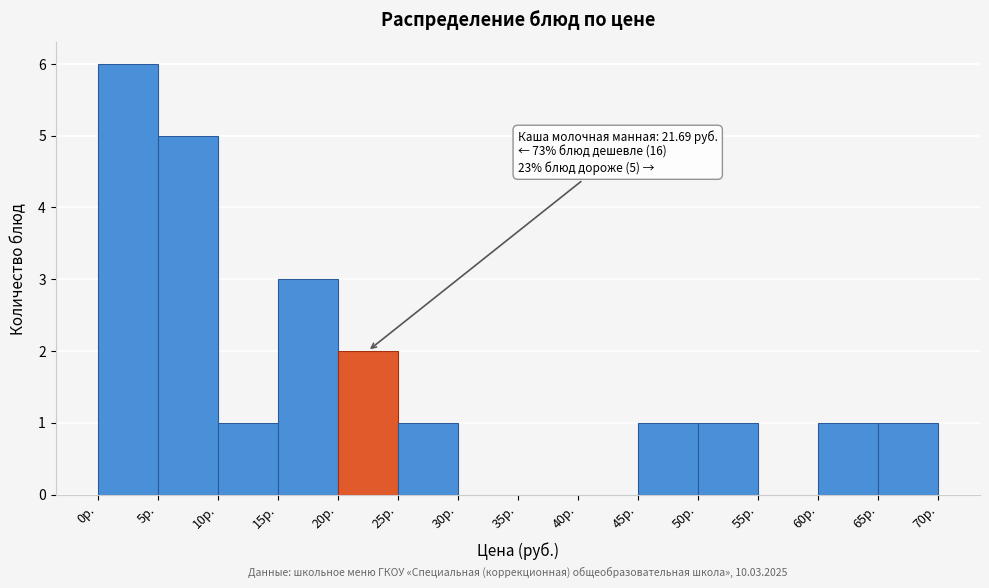

Which range on the x-axis has the tallest bar?

0 to 5